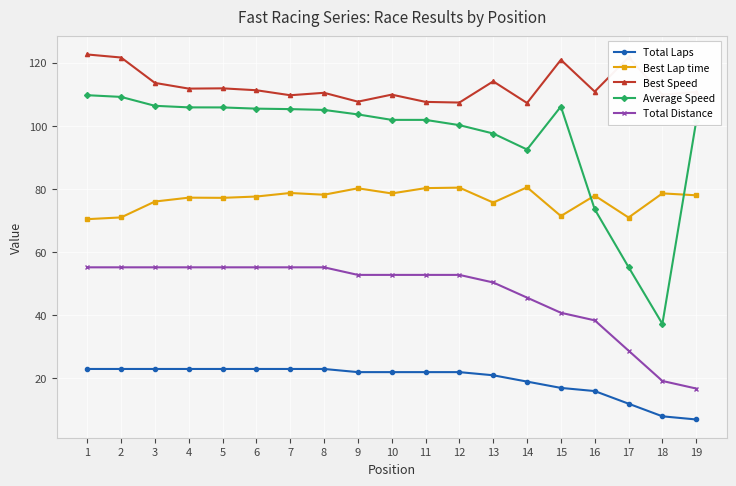

Rank the series by their maximum value, from highest to lowest.

Best Speed, Average Speed, Best Lap time, Total Distance, Total Laps